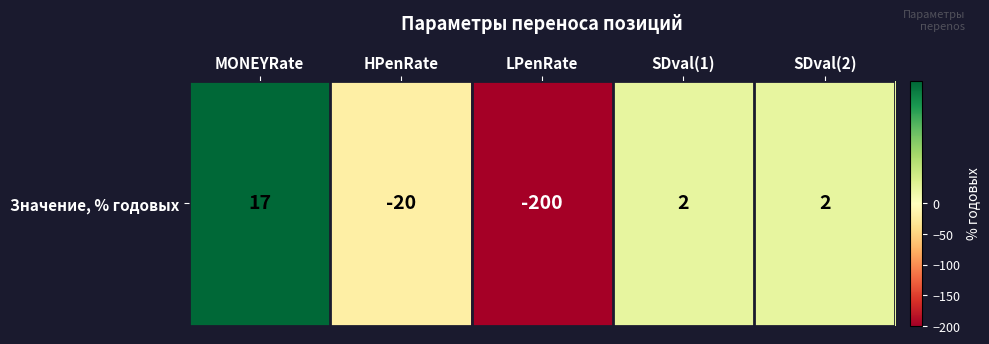

What is the minimum value shown in the chart?

-200